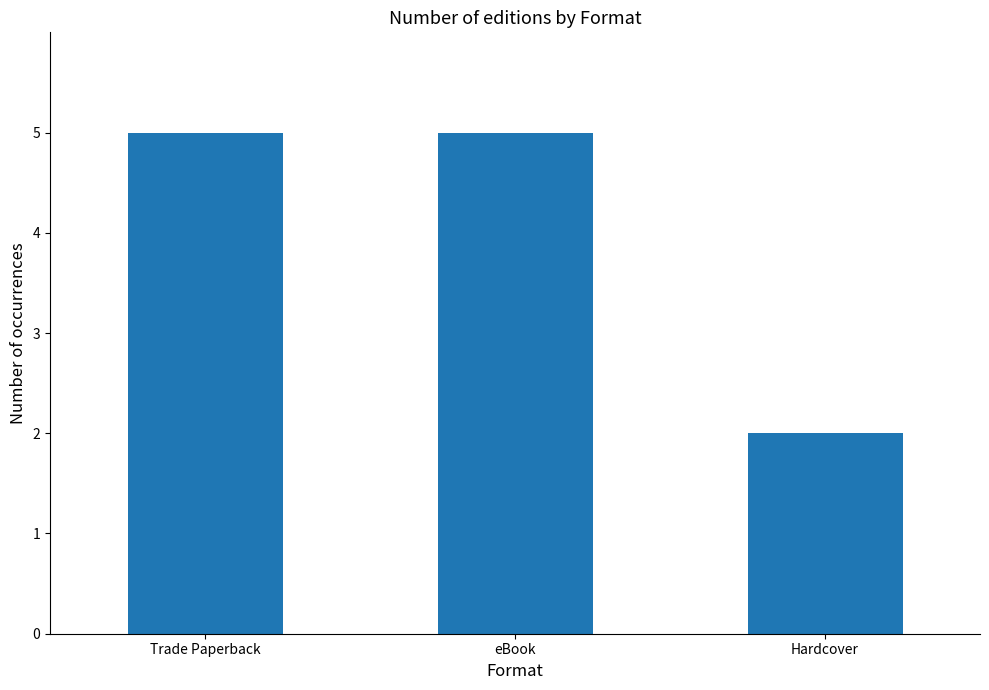

The chart shows a value of 1 at Hardcover. True or false?

False